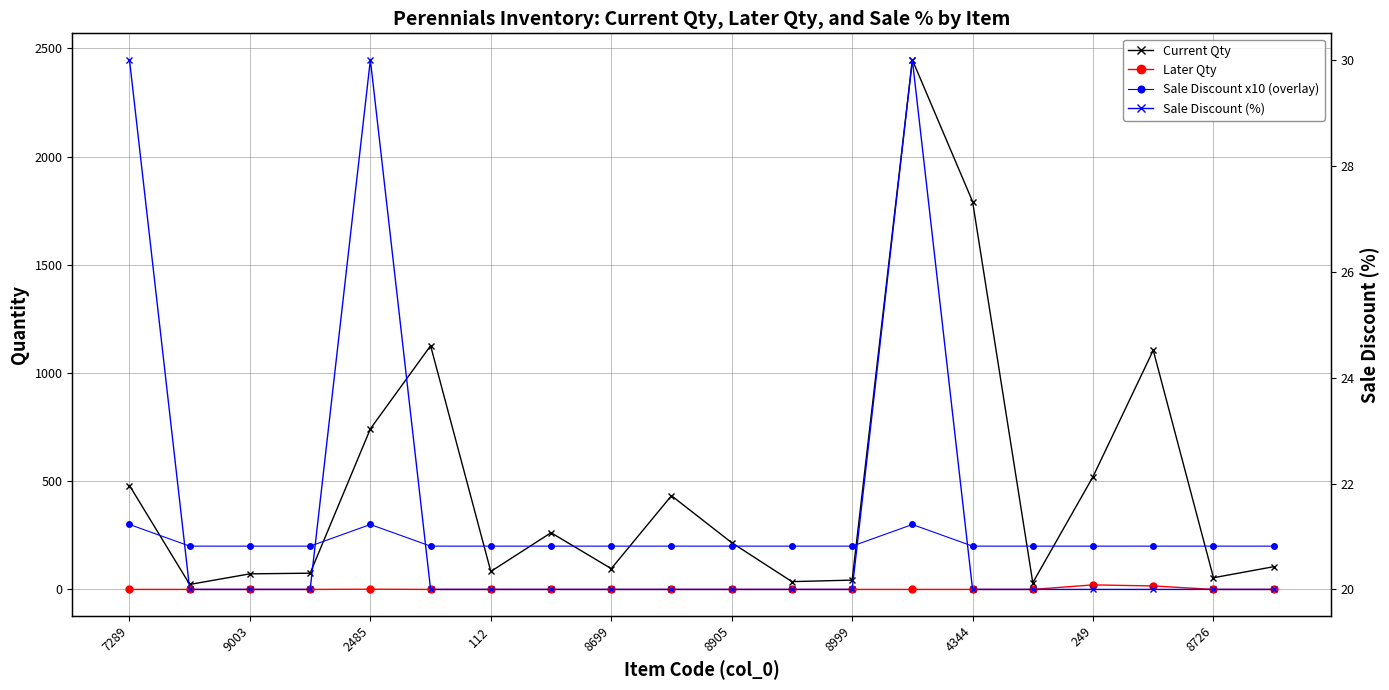

What is the difference between the second highest and second lowest values in the Later Qty series?

16